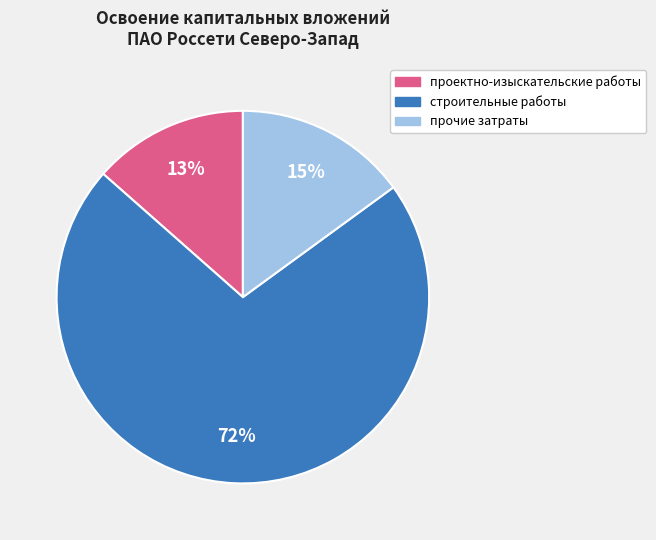

Which slice is the smallest?

проектно-изыскательские работы